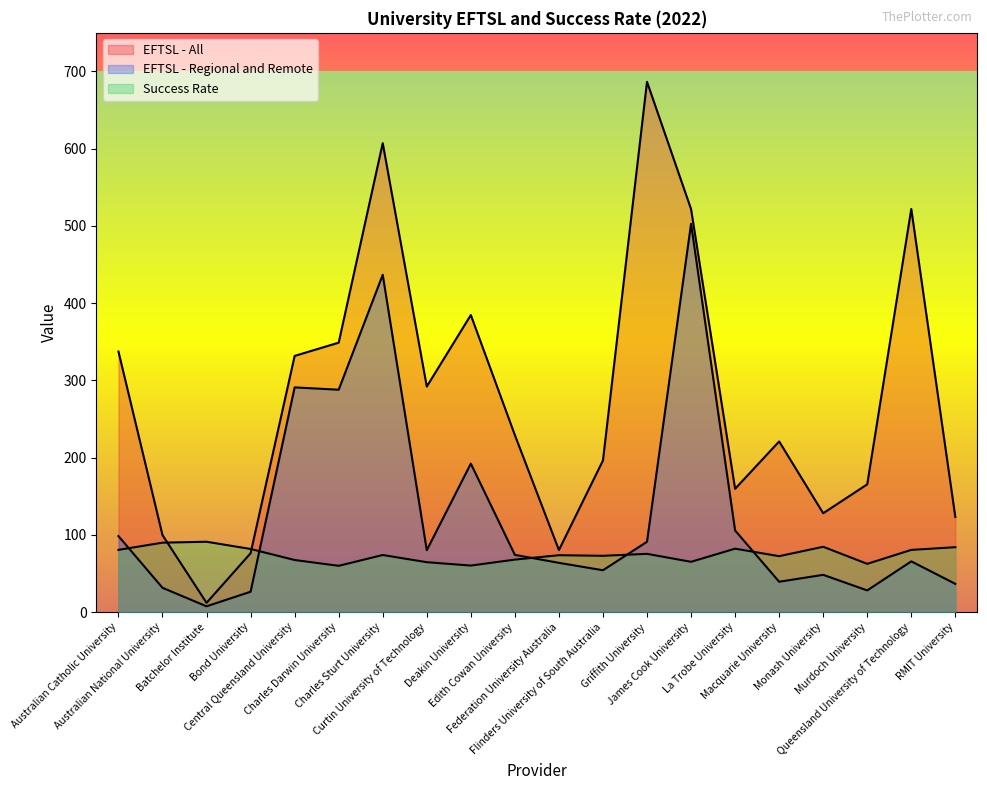

What is the spread (max minus min) of values at Monash University?

79.8